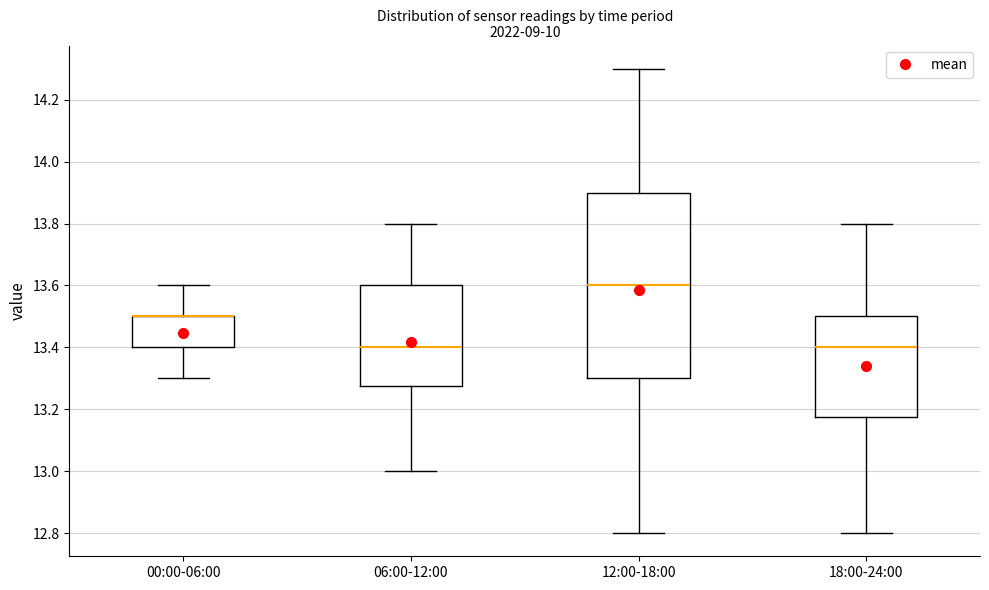

Reading left to right, transcribe this box plot: for each box, give where its median line is, the range the box spans, and where its two whiskers end, as read against the y-axis. The values are not printed on the chart, so give them approximately, as read against the axis.

00:00-06:00: median 13.50 (drawn on the box's upper edge), box 13.40 to 13.50, whiskers 13.30 to 13.60
06:00-12:00: median 13.40, box 13.28 to 13.60, whiskers 13.00 to 13.80
12:00-18:00: median 13.60, box 13.30 to 13.90, whiskers 12.80 to 14.30
18:00-24:00: median 13.40, box 13.18 to 13.50, whiskers 12.80 to 13.80